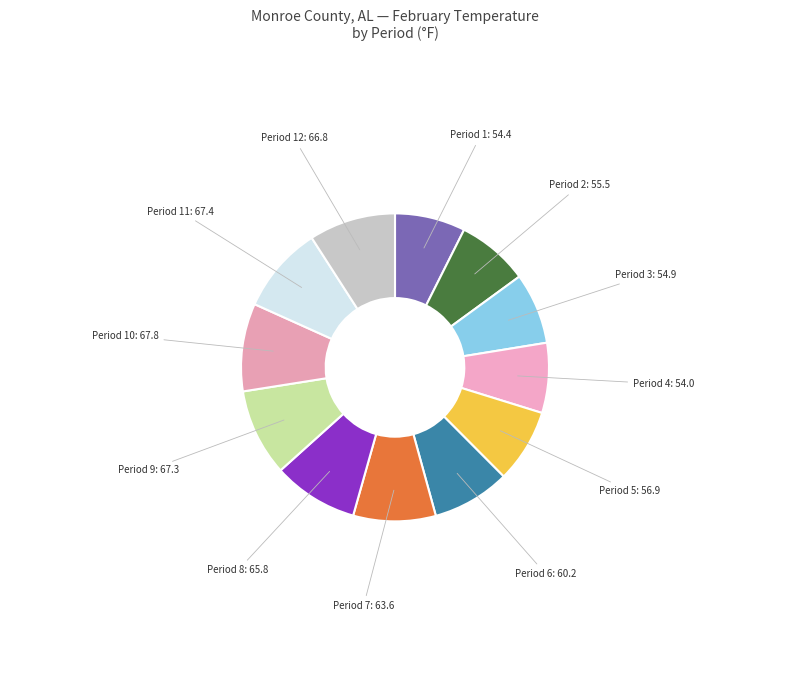

Combined, do Period 1 and Period 12 account for over 50%?

No